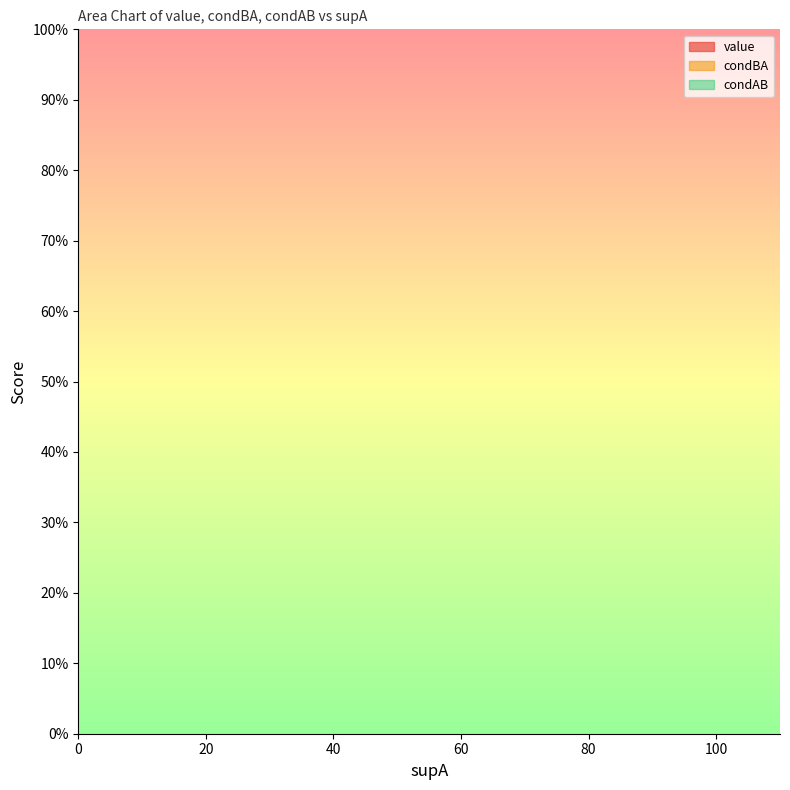

What are all the series names shown in the legend?

value, condBA, condAB